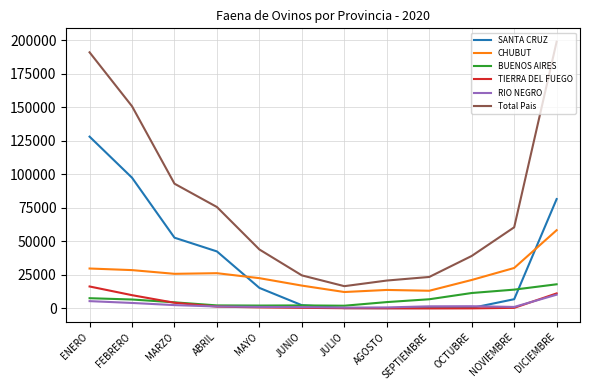

Which label corresponds to the largest value in the chart?

DICIEMBRE